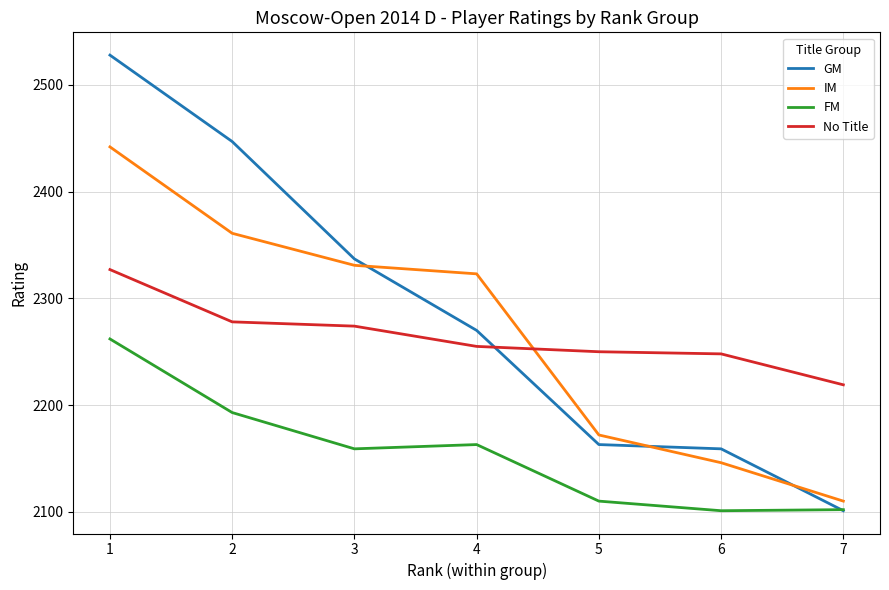

Which category has the lowest value in the IM series?

7